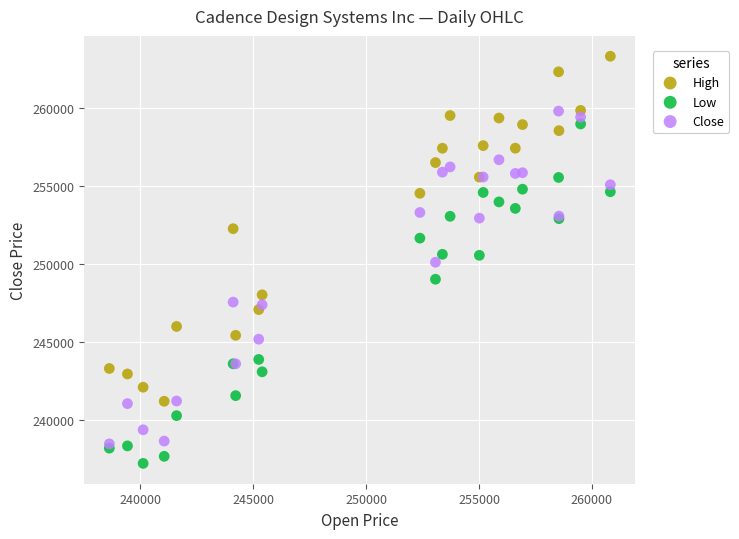

What are all the series names shown in the legend?

High, Low, Close